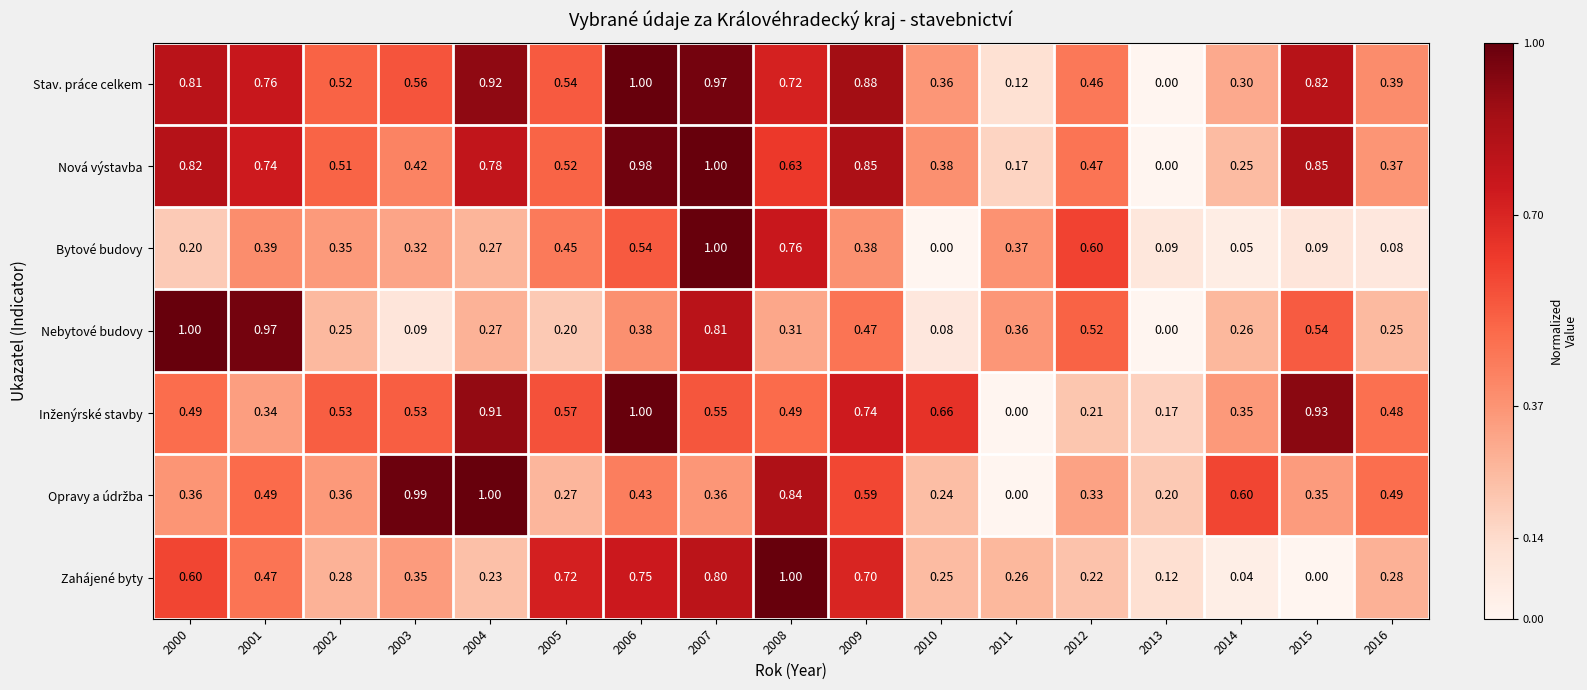

Which series changed the most between 2013 and 2016?

Stav. práce celkem